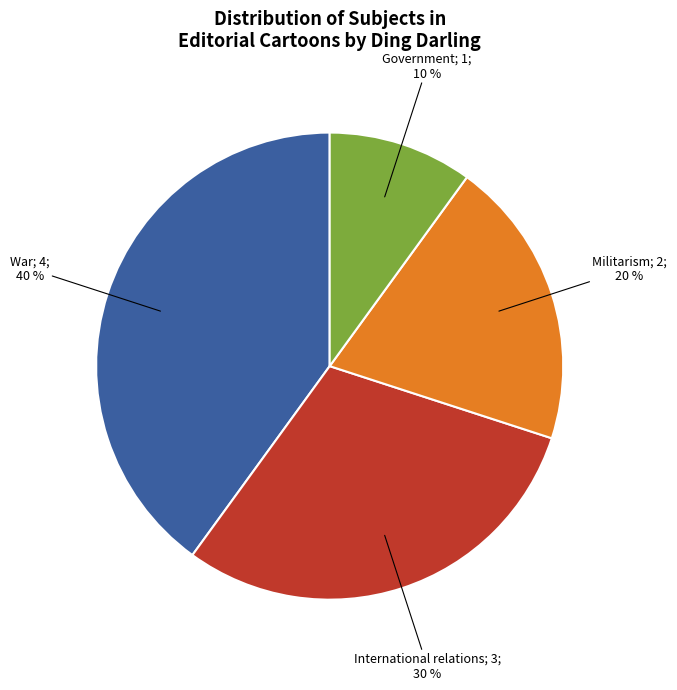

To the nearest percent, what is the average slice percentage?

25%